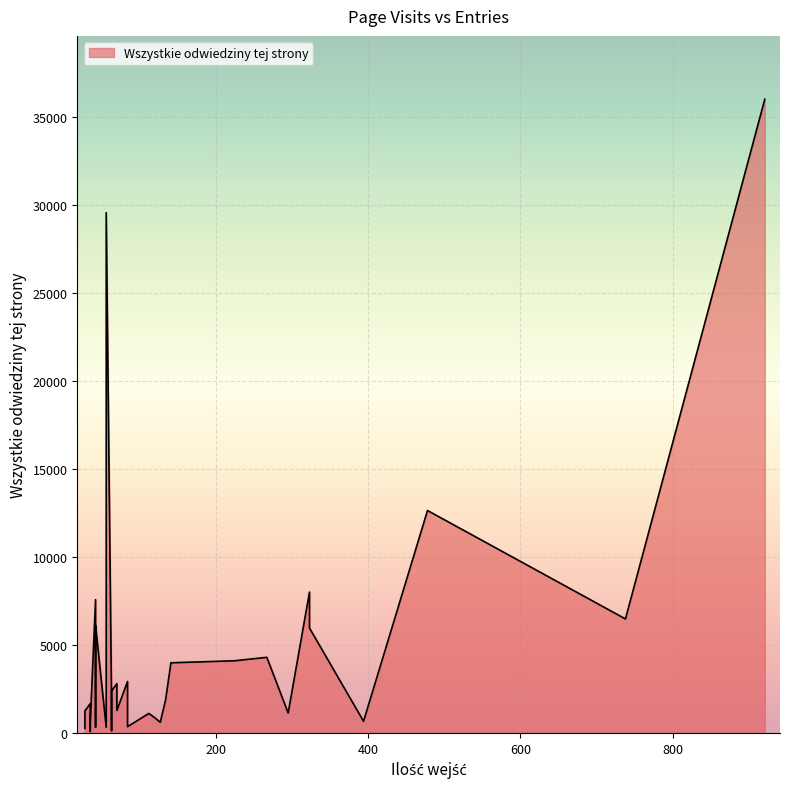

What is the maximum value shown in the chart?

36020